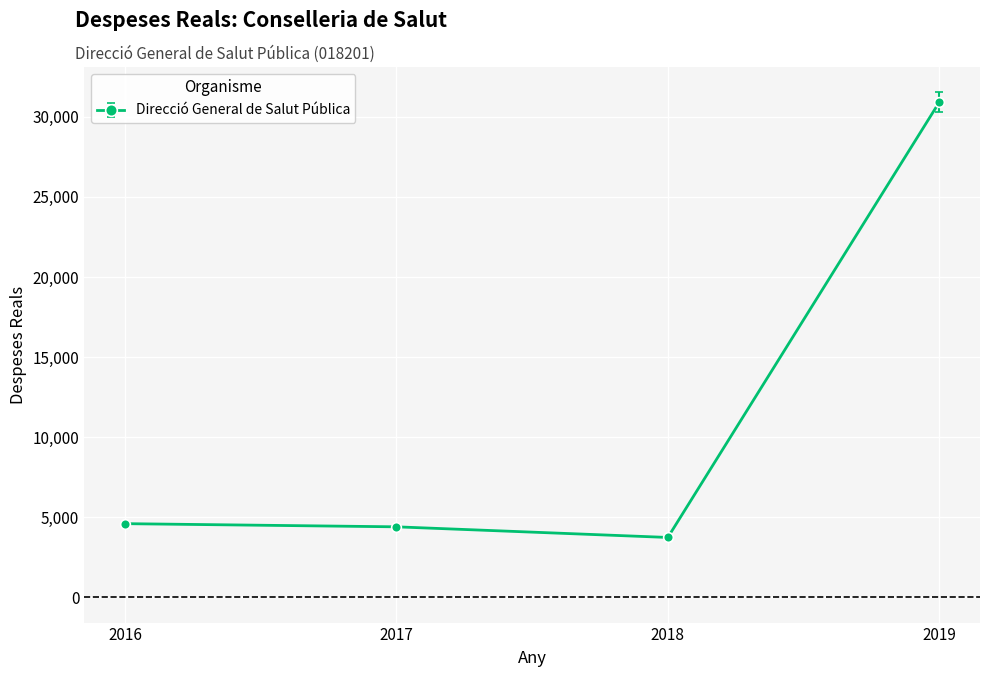

What is the change in value from 2016 to 2019?

+26316.5